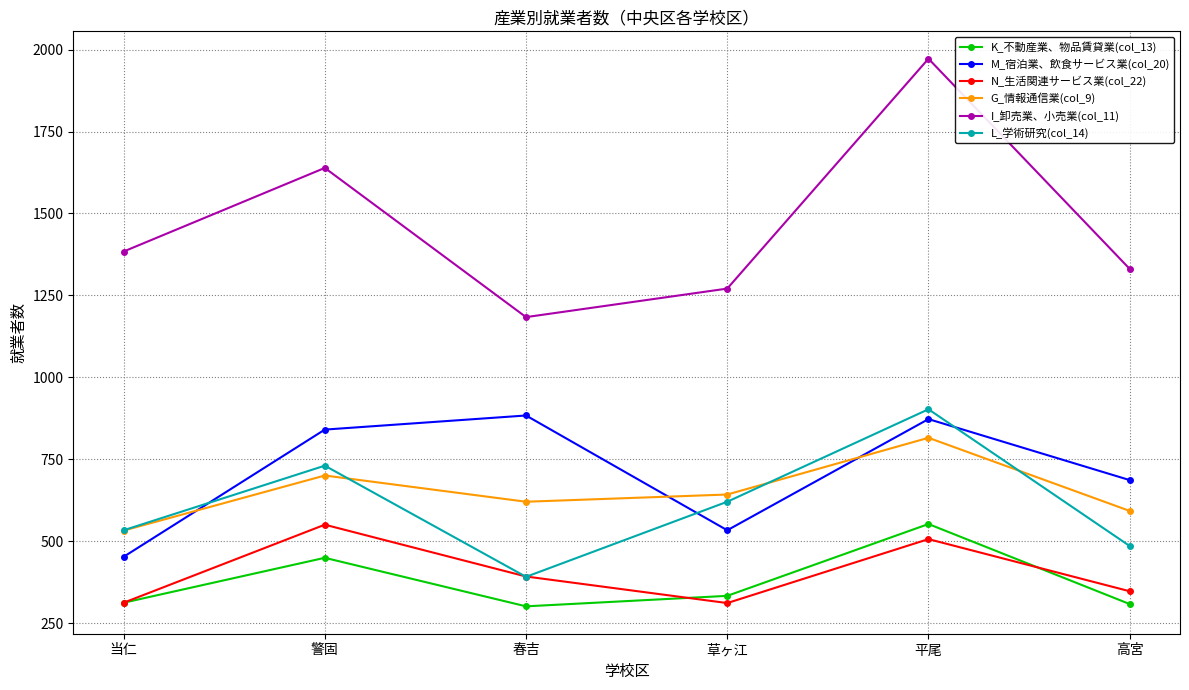

The value of K_不動産業、物品賃貸業(col_13) at 草ヶ江 is 334. True or false?

True